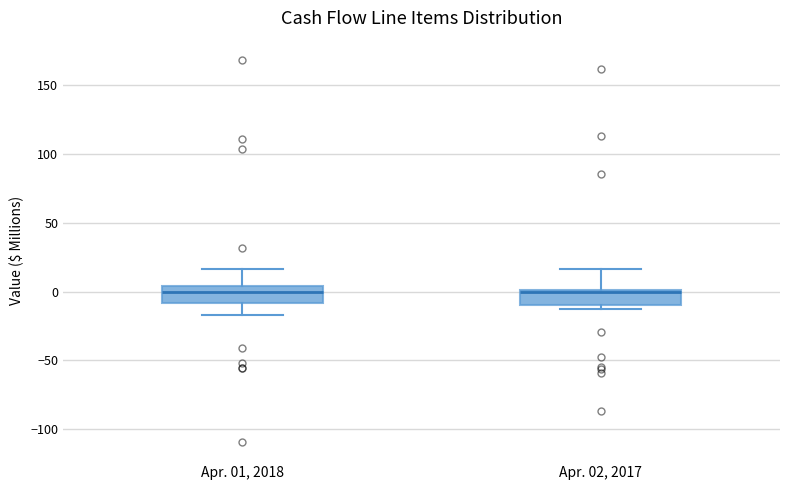

Reading left to right, read every box against the y-axis: the position of its median line, the range the box covers, and the ends of its whiskers. The values are not printed on the chart, so give them approximately, as read against the axis.

Apr. 01, 2018: median 0, box -10 to 5, whiskers -15 to 15
Apr. 02, 2017: median 0, box -10 to 0, whiskers -15 to 15